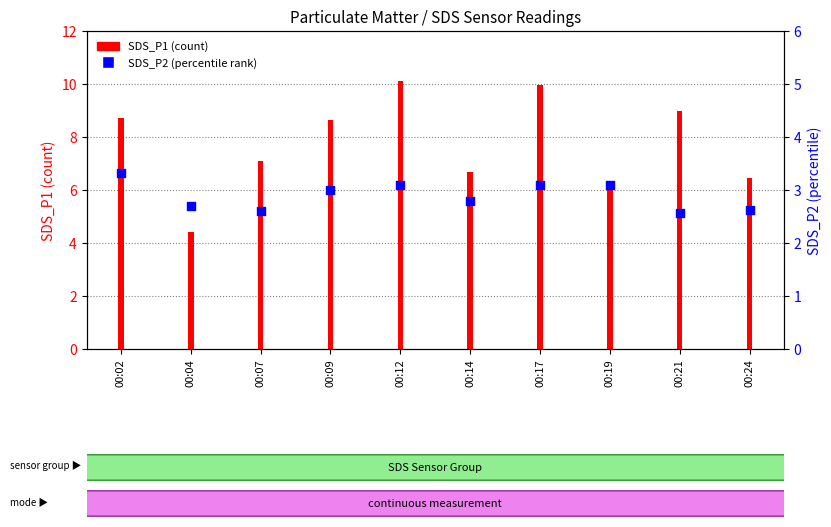

Between 00:12 and 00:14, which is larger?

00:12